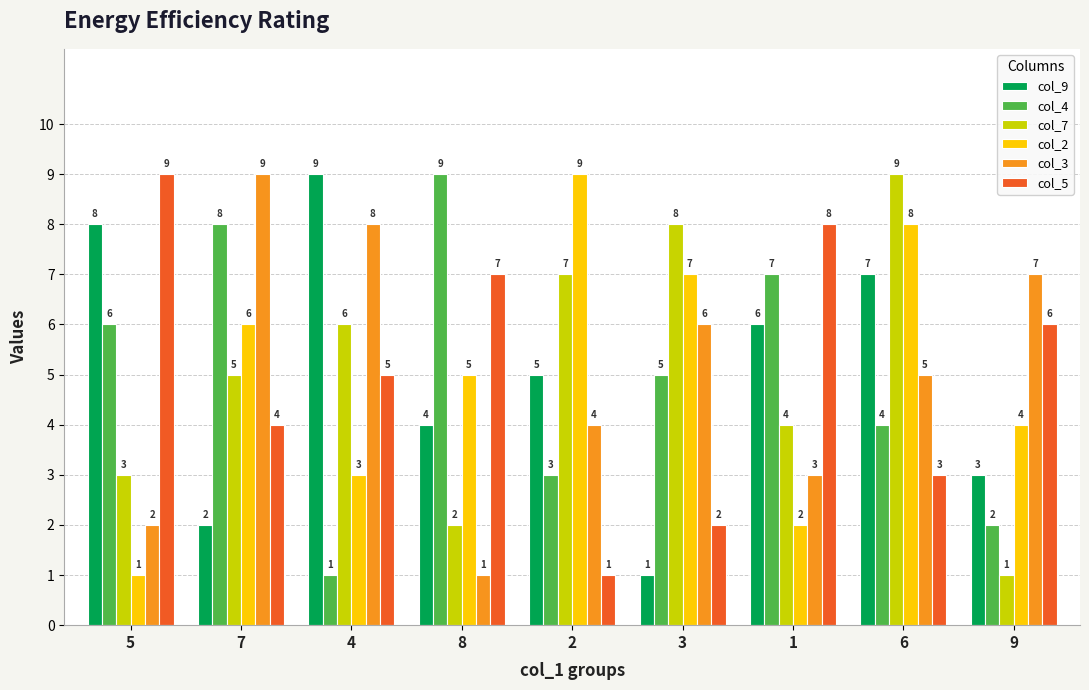

What position from the left is 4?

3